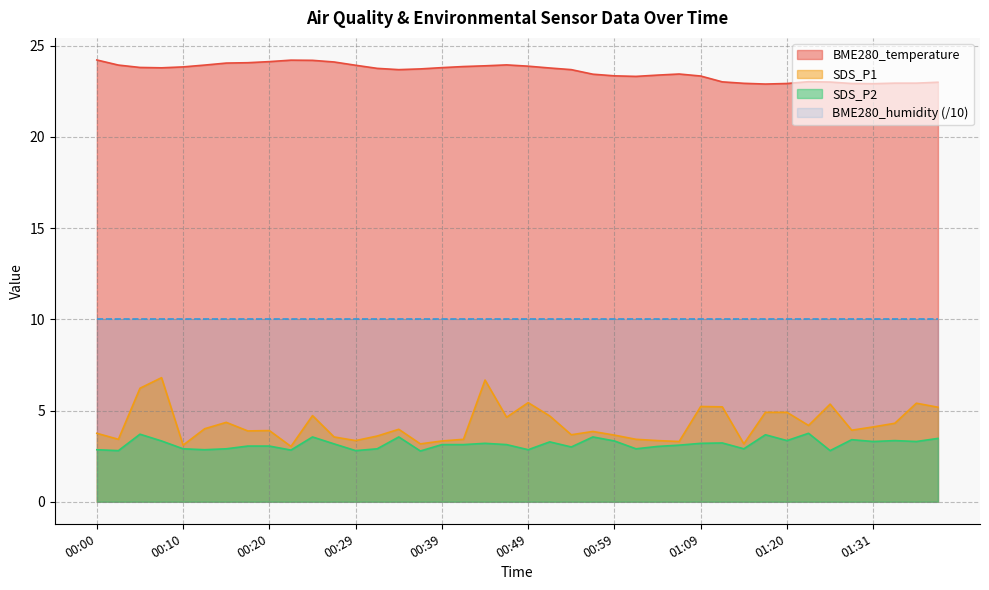

What is the label of the 23rd point from the right?

00:42